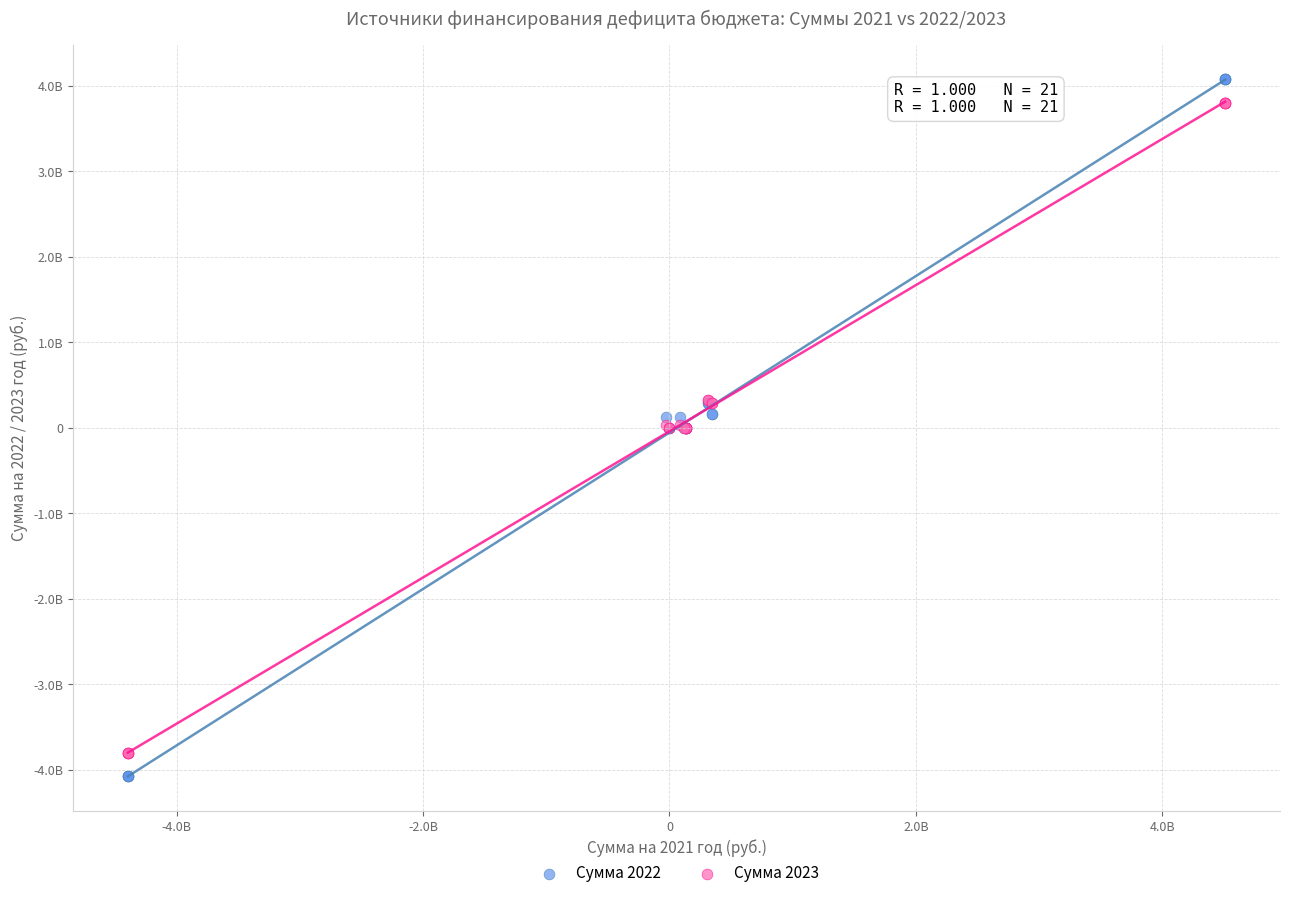

What are all the series names shown in the legend?

Сумма 2022, Сумма 2023